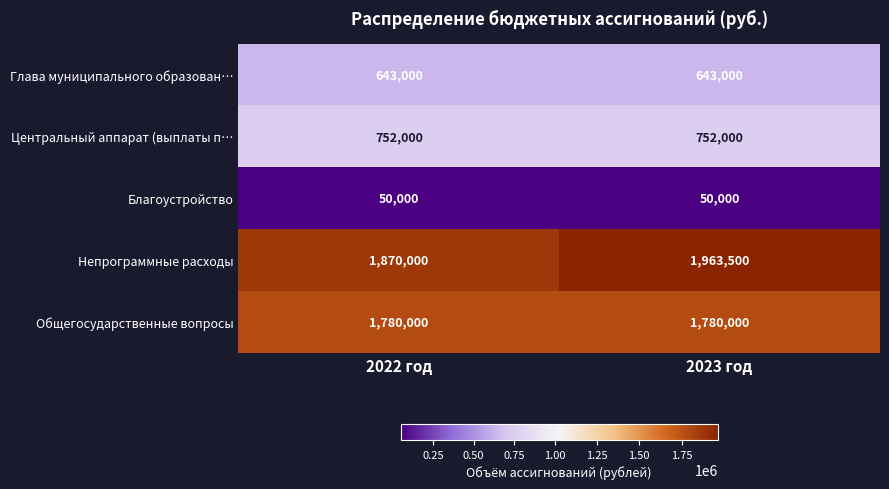

The Общегосударственные вопросы series shows 977430 at 2023 год. True or false?

False